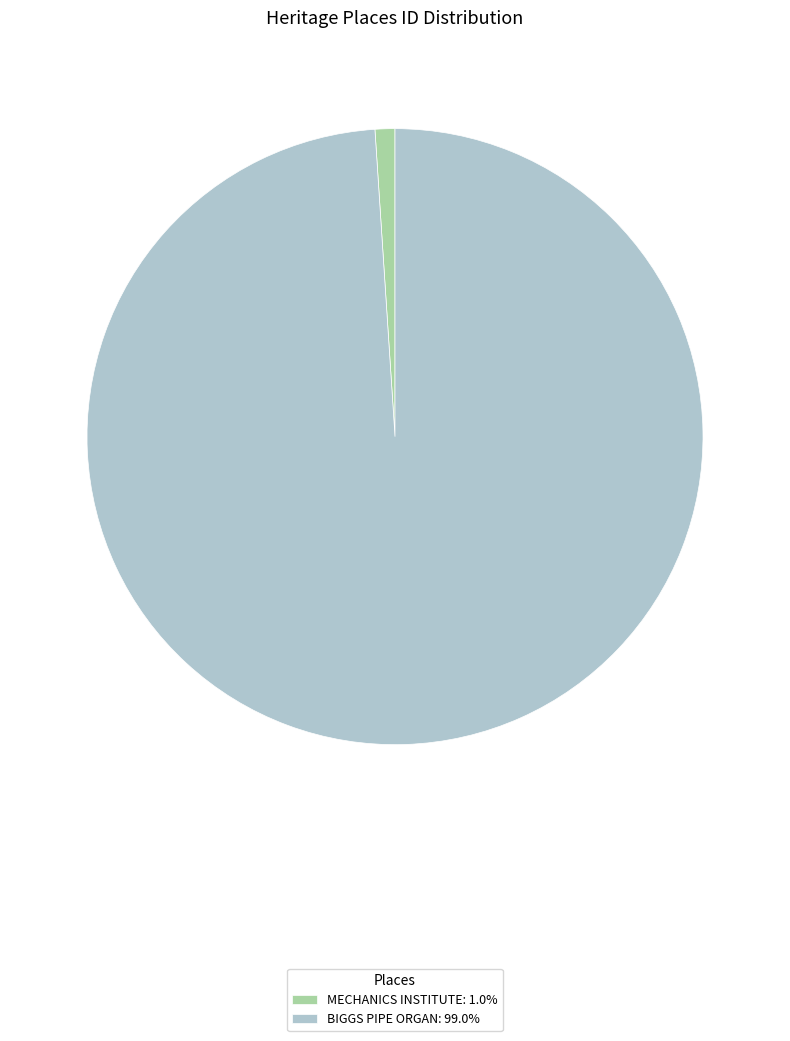

Is it true that MECHANICS INSTITUTE is 11% of the pie?

False